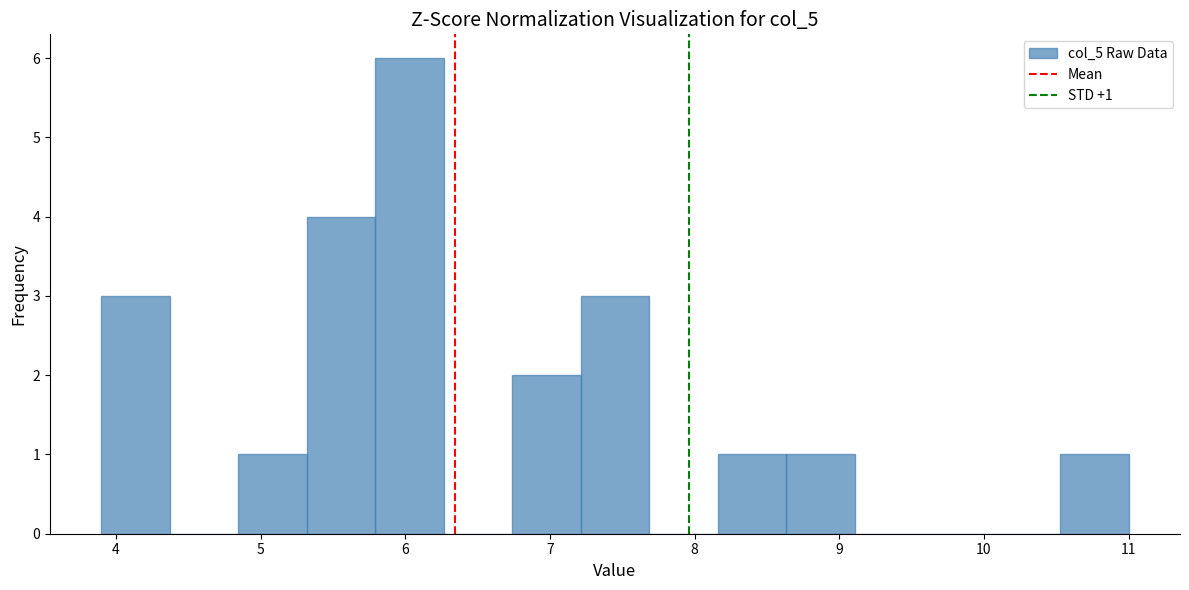

Which range on the x-axis has the tallest bar?

5.8 to 6.3